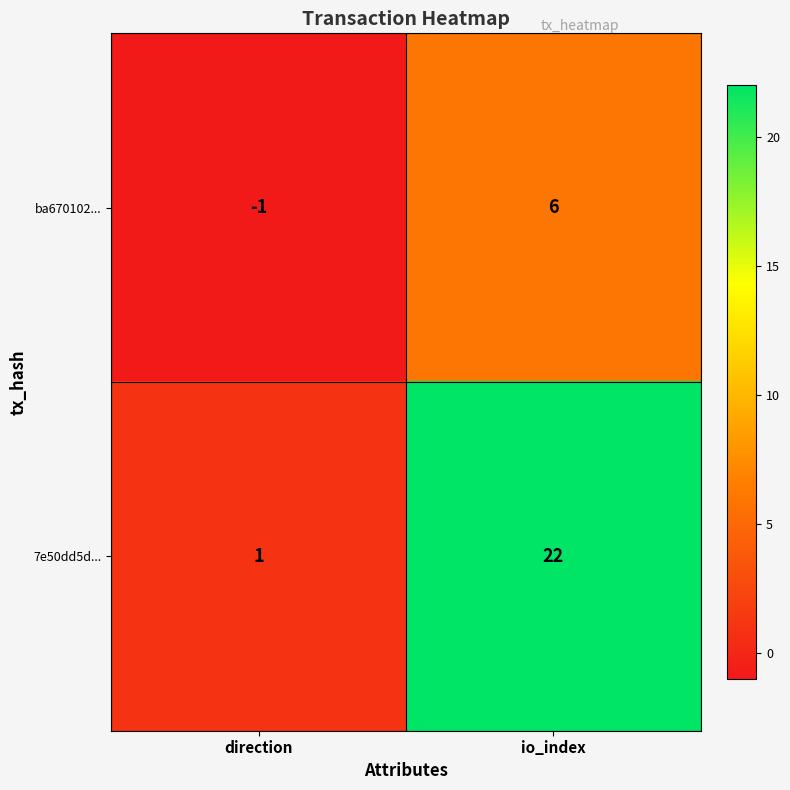

At io_index, list the series in order from largest to smallest.

7e50dd5d..., ba670102...